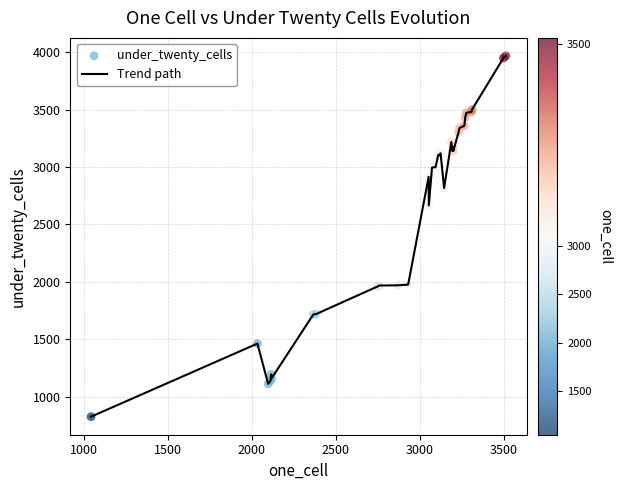

What is the greatest value displayed?

3969